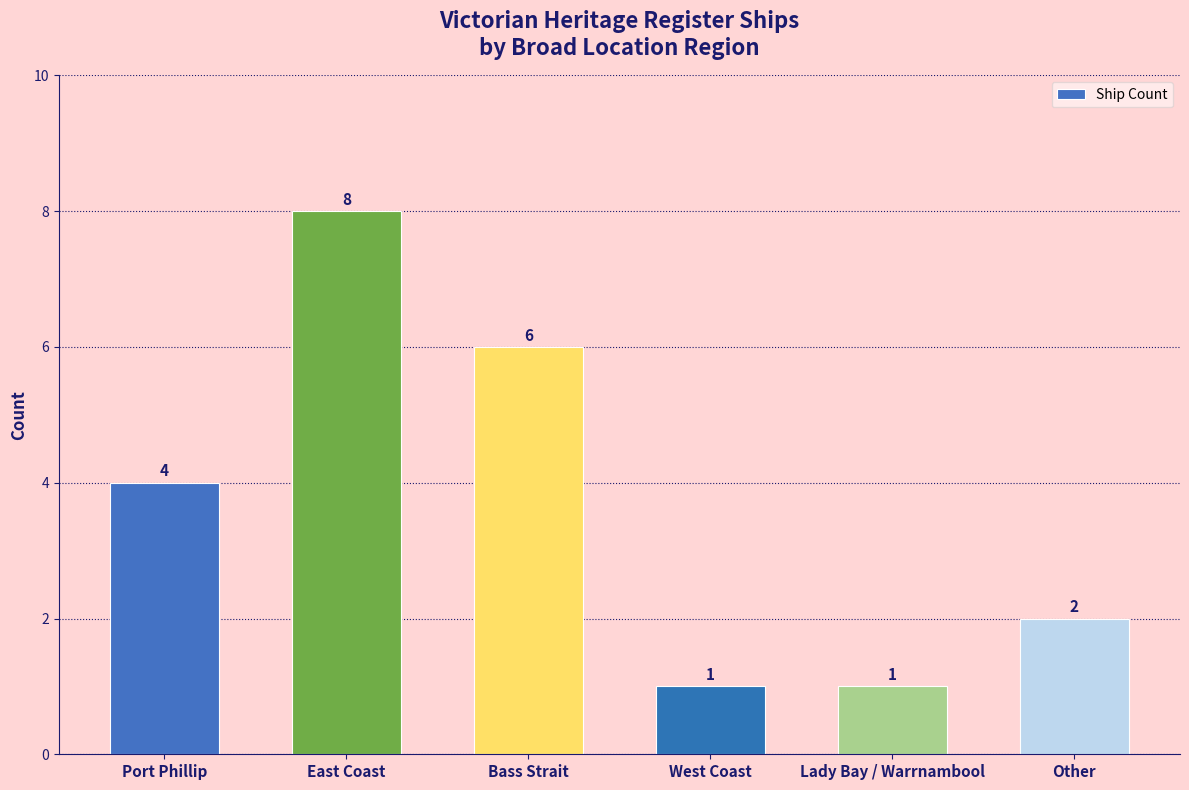

What is the label of the 3rd bar from the right?

West Coast